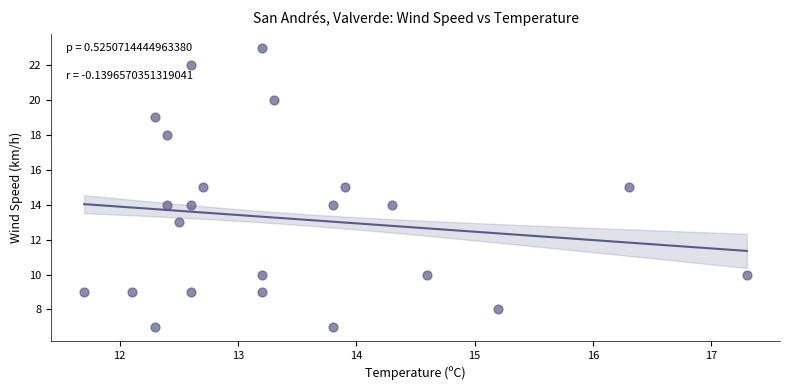

What is the range of Y values (max minus min)?

16